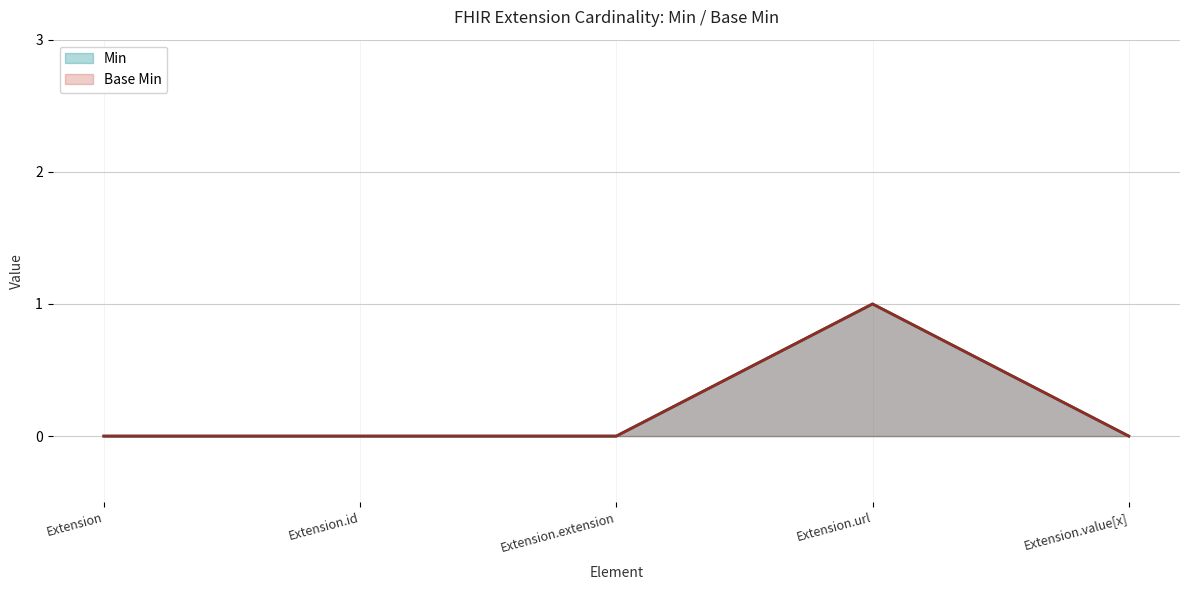

Reading left to right, what are all the values shown in this chart?

Min line: Extension=0	Extension.id=0	Extension.extension=0	Extension.url=1	Extension.value[x]=0
Base Min line: Extension=0	Extension.id=0	Extension.extension=0	Extension.url=1	Extension.value[x]=0